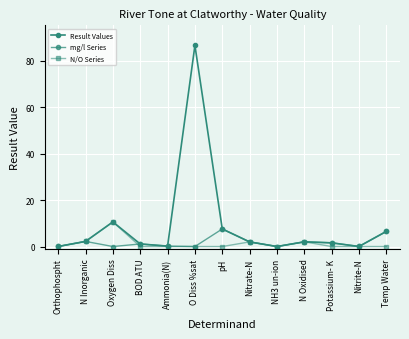

How many values in the mg/l Series series exceed 1?

7